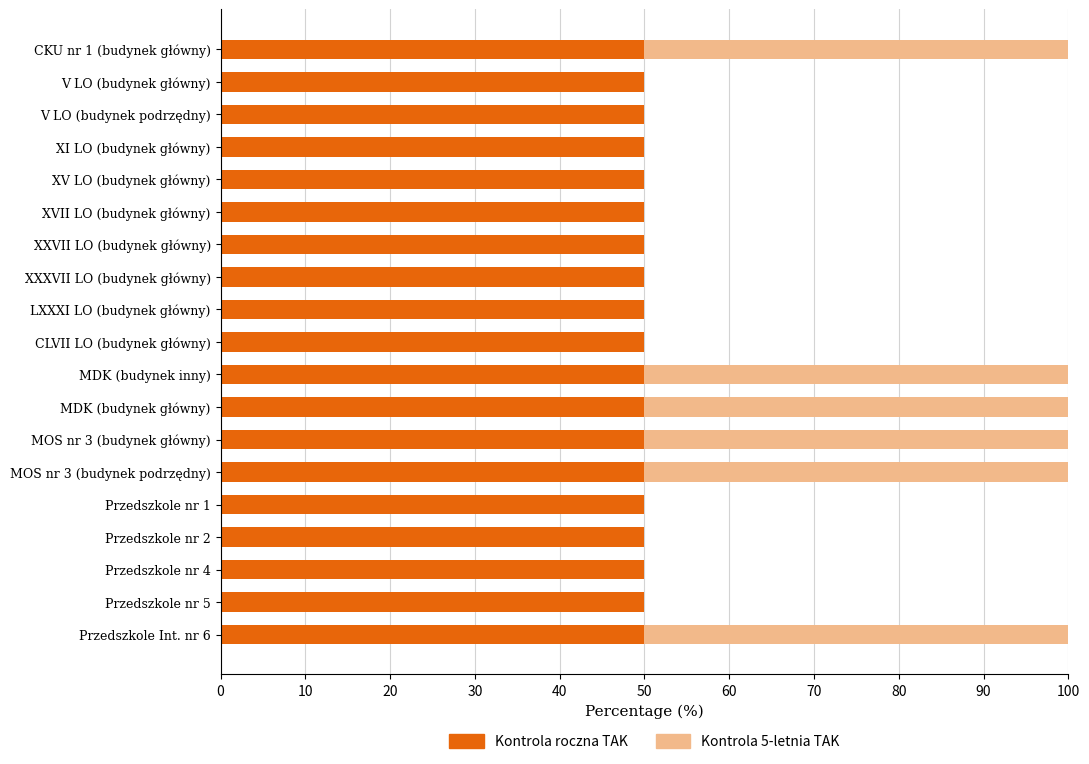

What is the total value across all series at CLVII LO (budynek główny)?

50